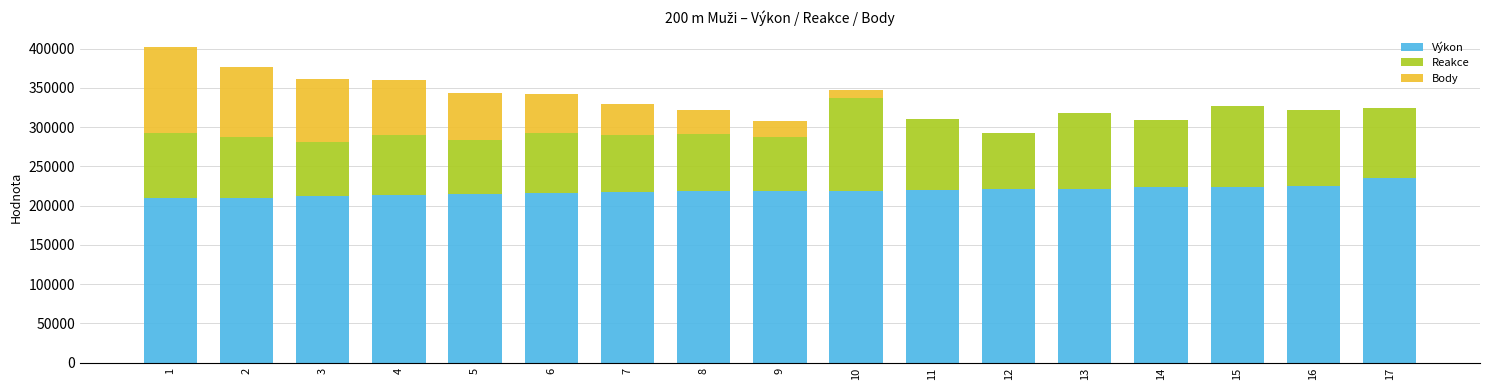

What is the sum of the Výkon values at 8 and 6?

434900.0